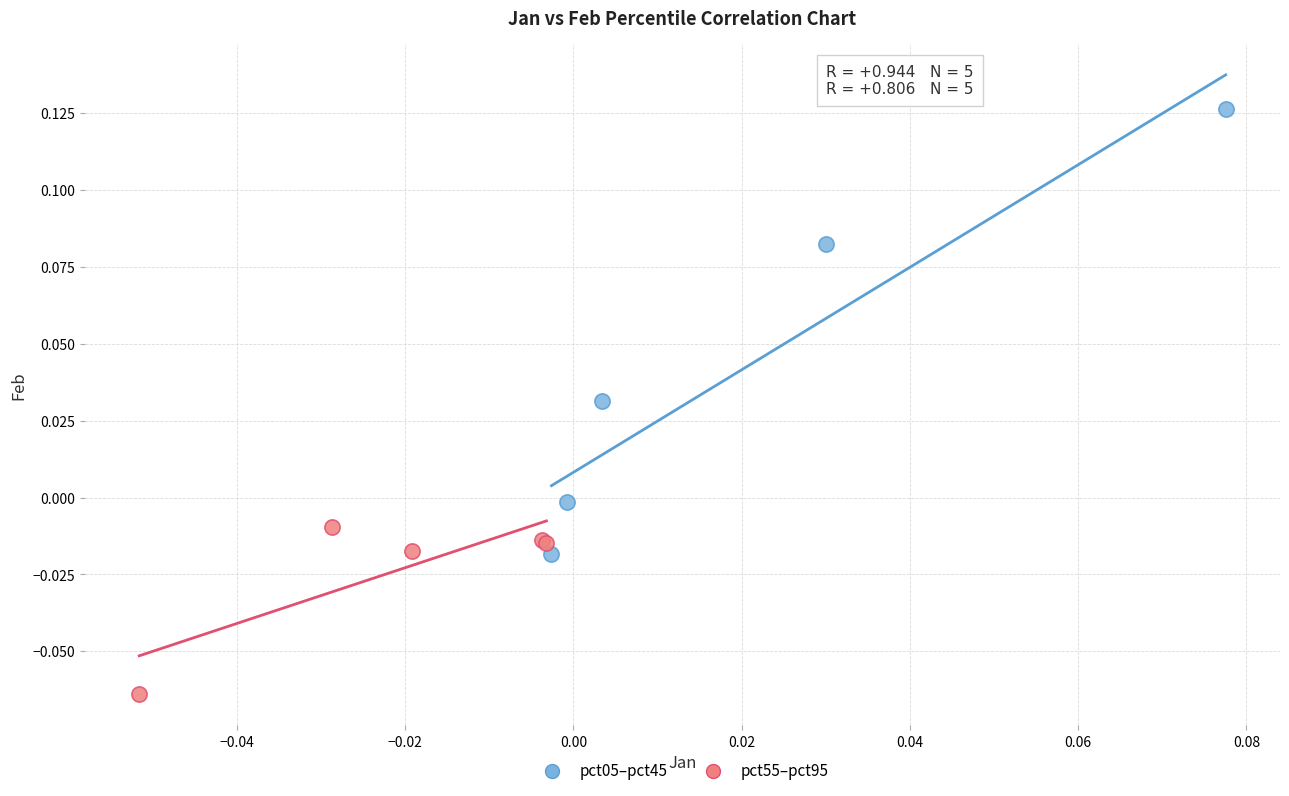

Which series contains the lowest Y value?

pct55–pct95